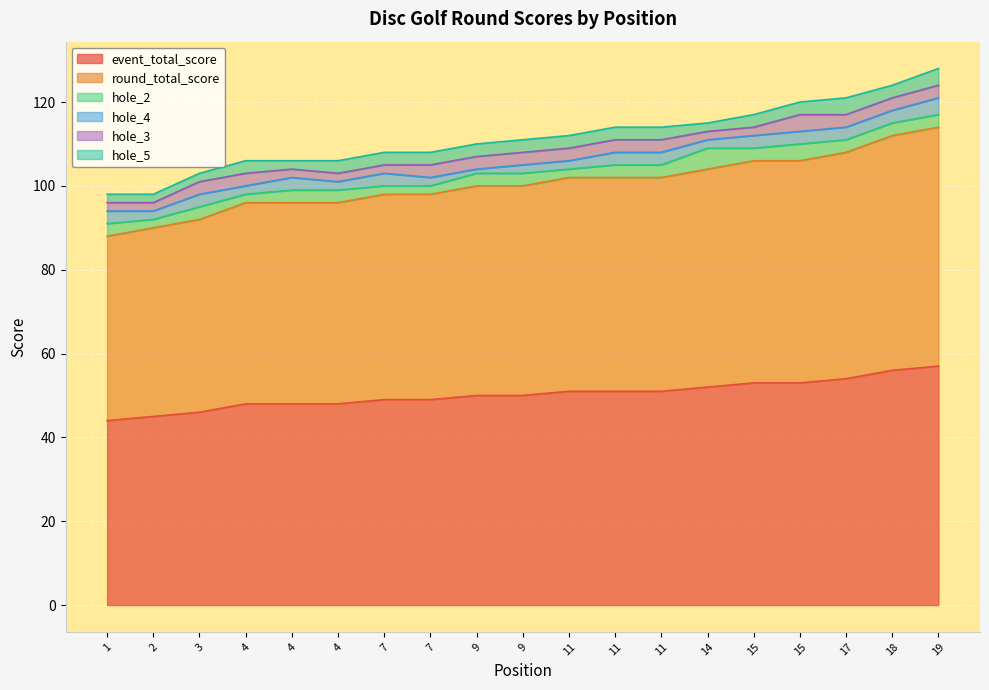

After their last crossing, which series has the higher values: hole_5 or hole_2?

hole_5